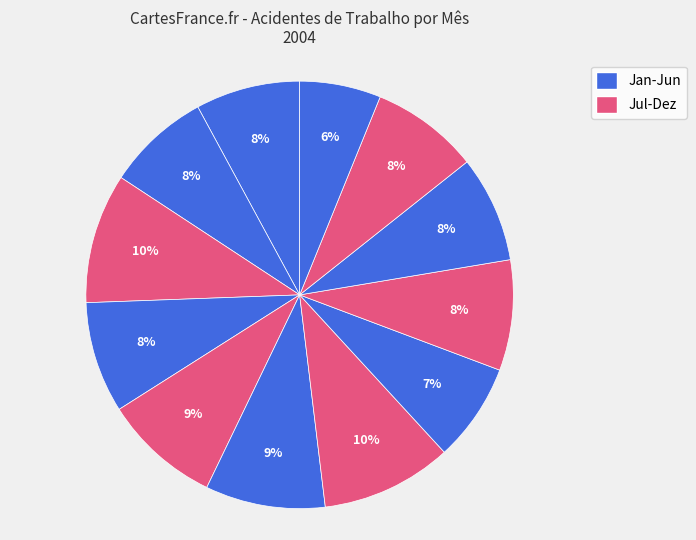

How many slices are in this pie chart?

12